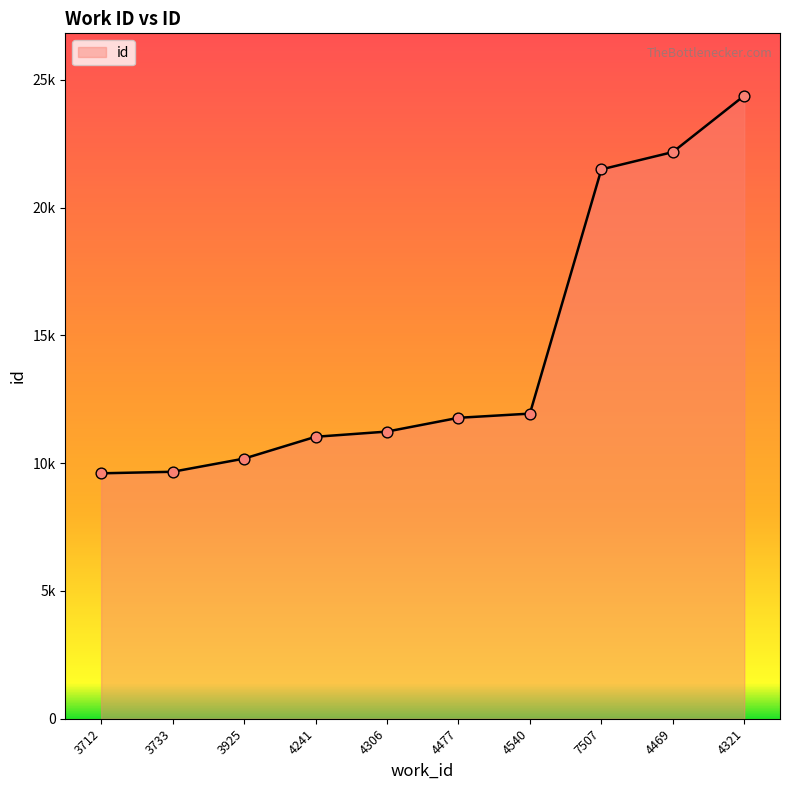

Which has a higher value, 4540 or 3712?

4540